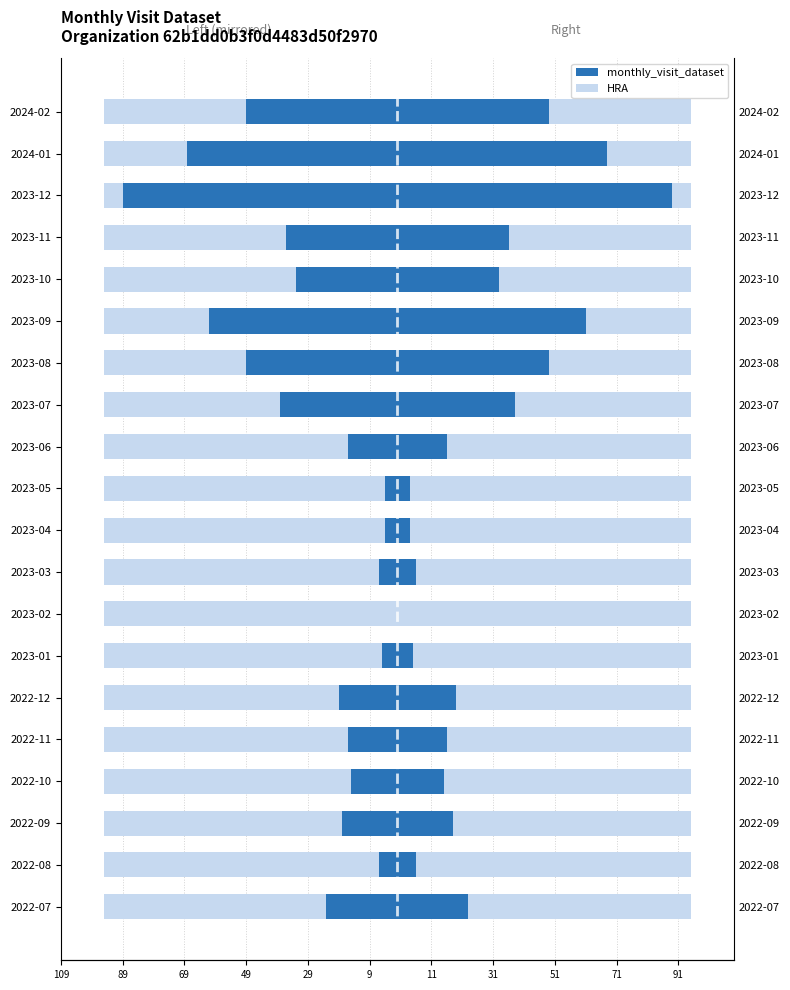

How many negative values does the monthly_visit_dataset series have?

19